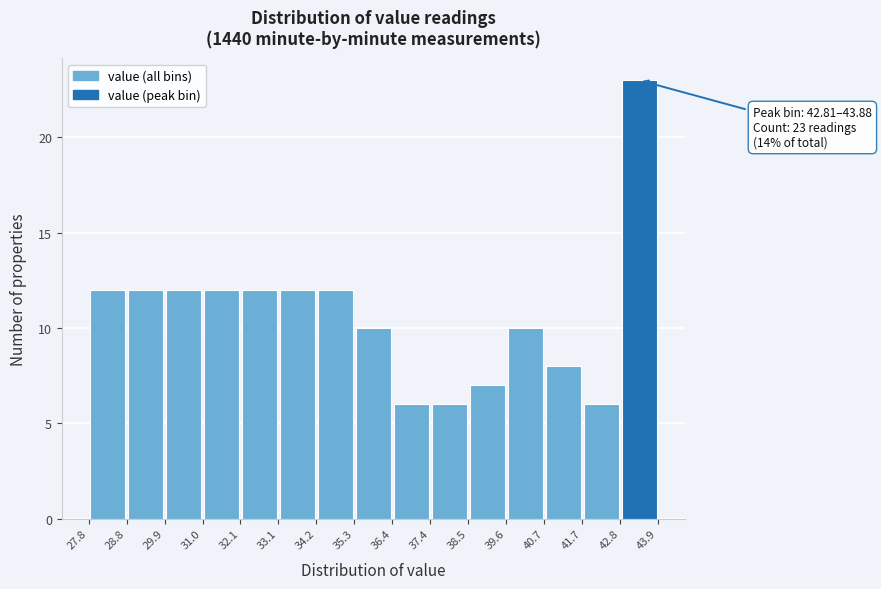

Over which range of the x-axis is the bar tallest?

42.8 to 43.9